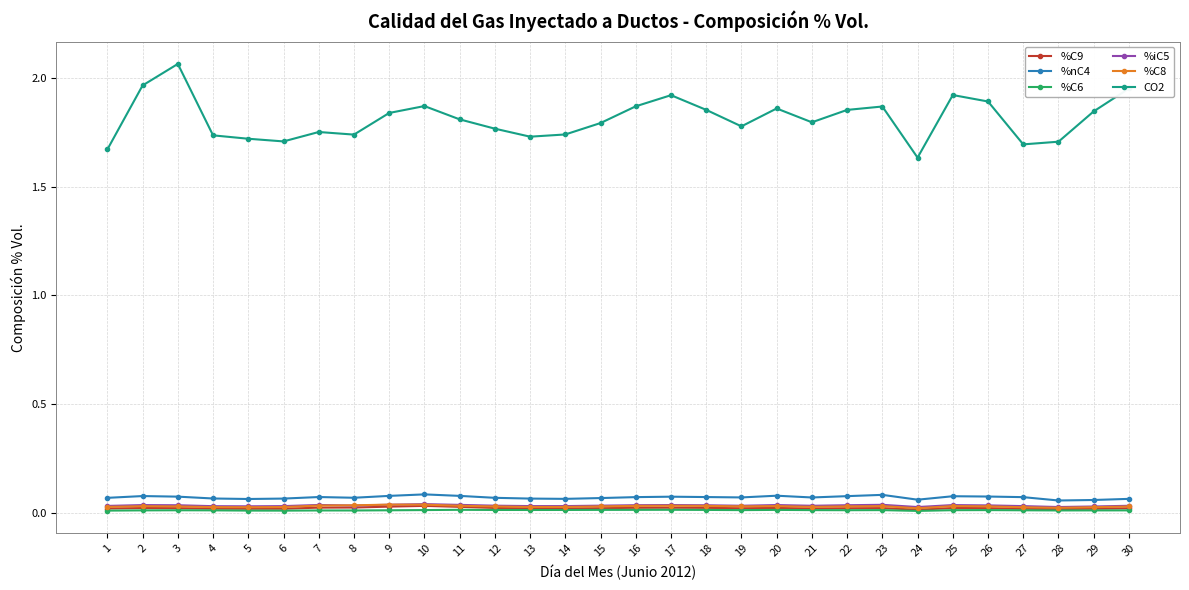

True or false: CO2 and %iC5 intersect in this chart.

False